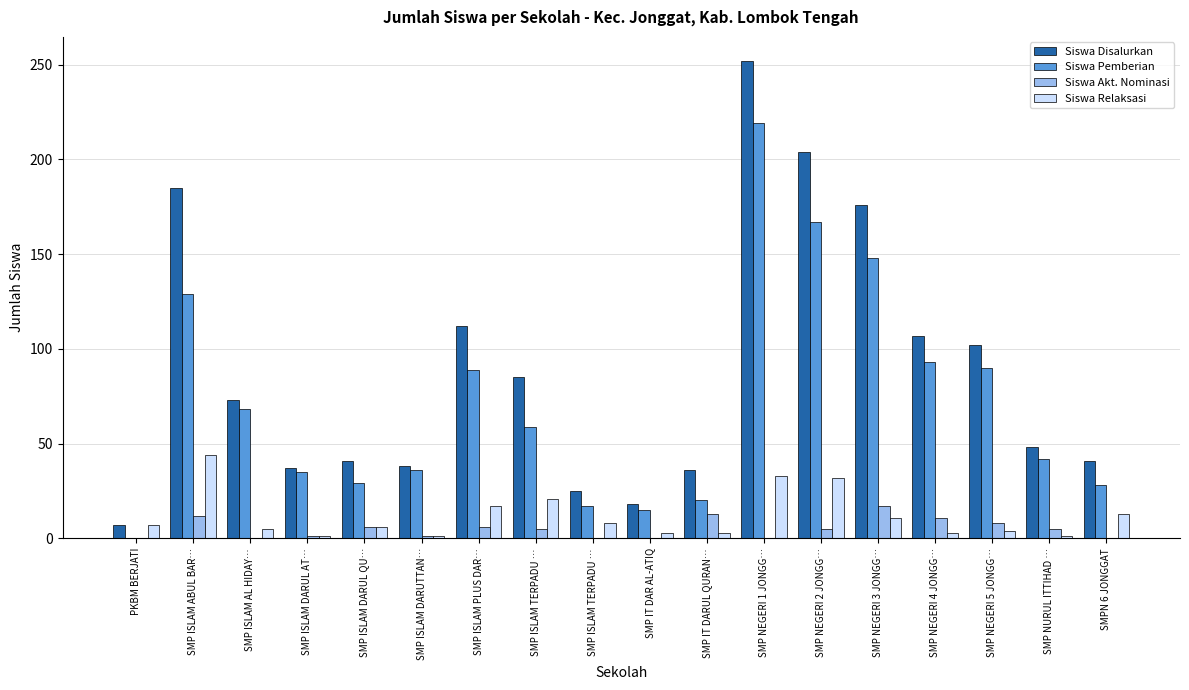

What are all the series names shown in the legend?

Siswa Disalurkan, Siswa Pemberian, Siswa Akt. Nominasi, Siswa Relaksasi